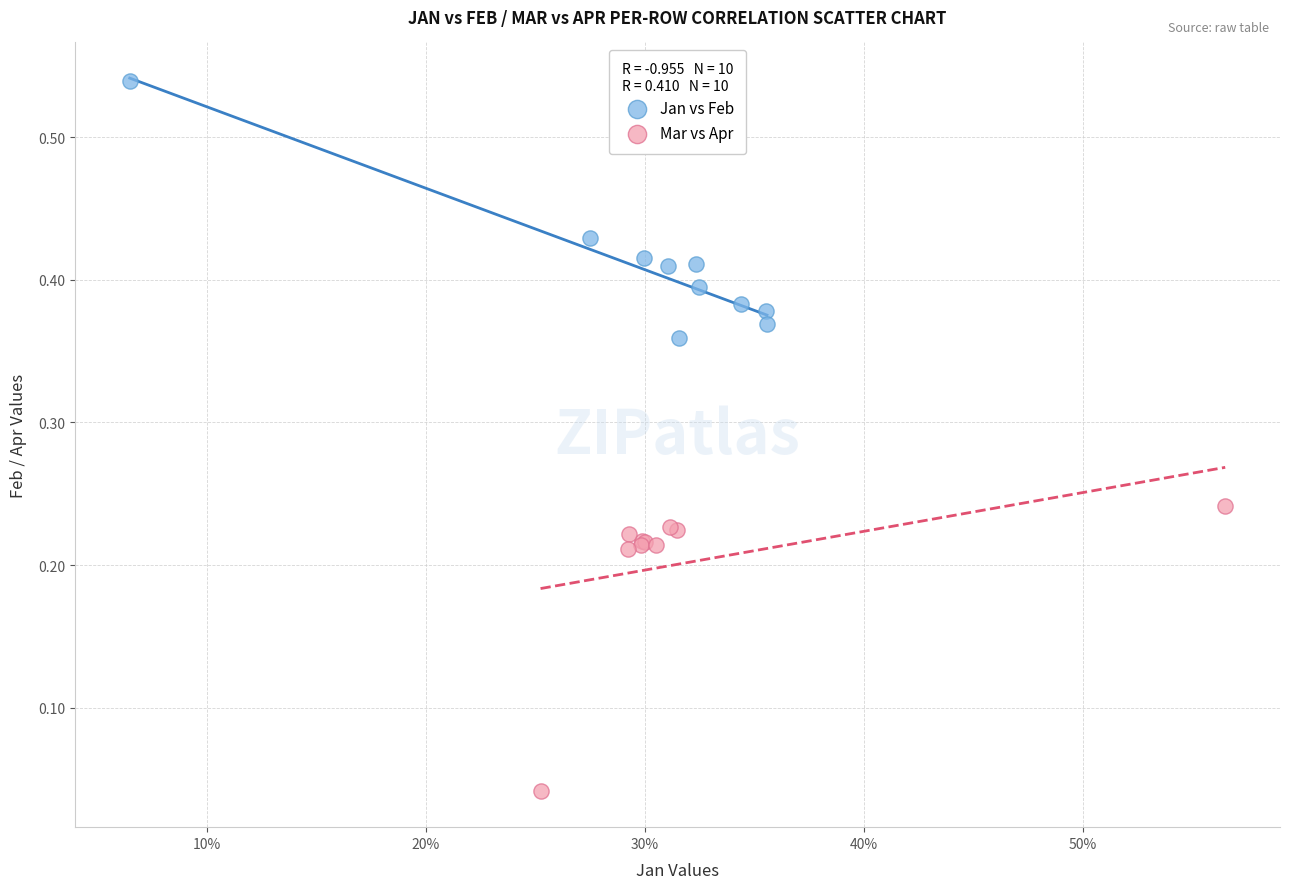

Which series contains the highest Y value?

Jan vs Feb